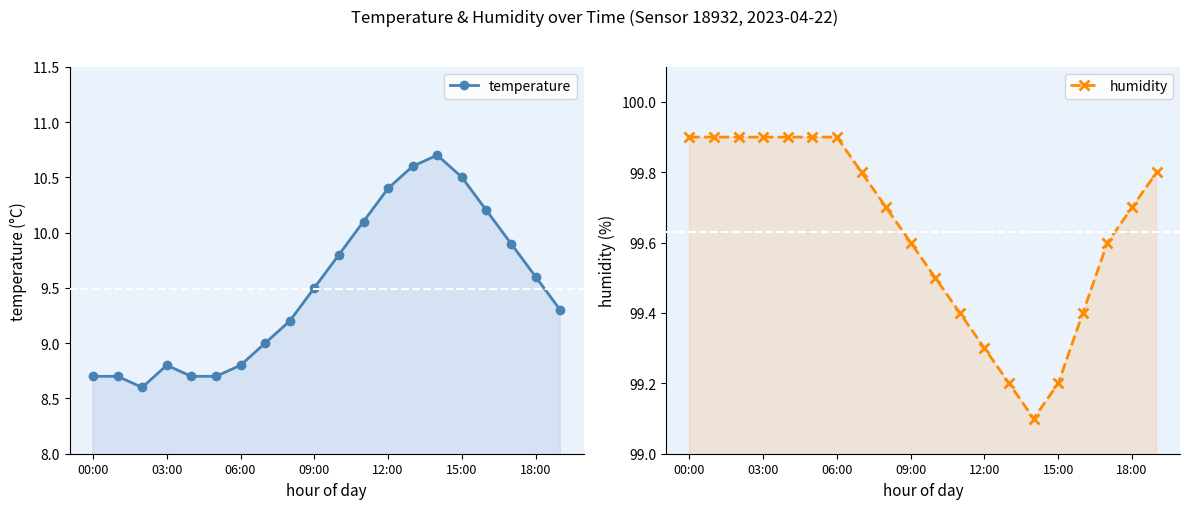

What is the minimum value for temperature?

8.6